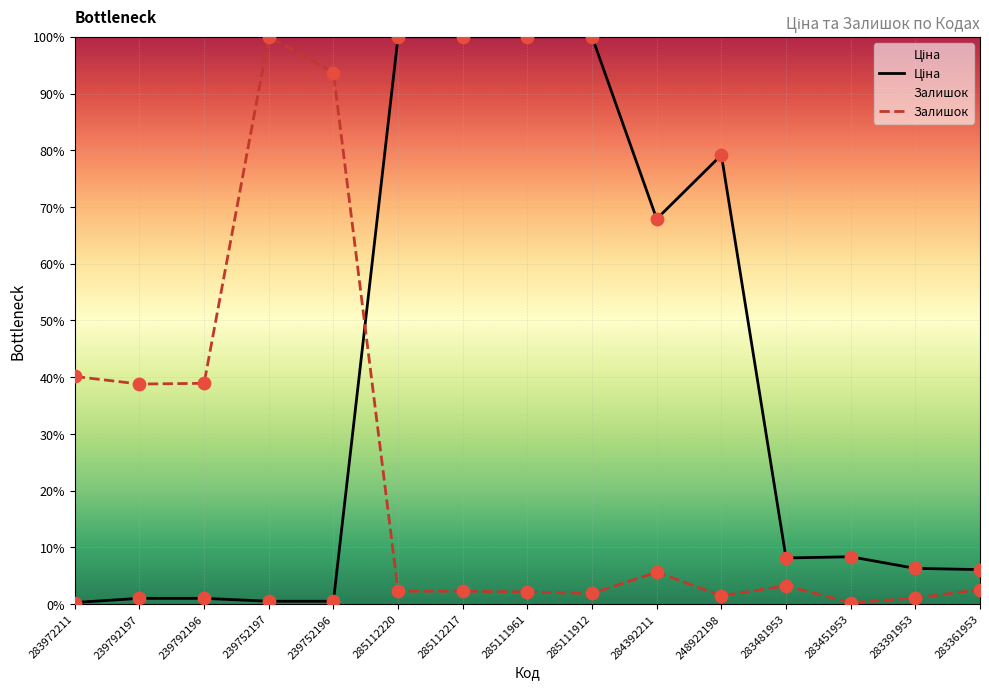

What are all the series names shown in the legend?

Ціна, Залишок